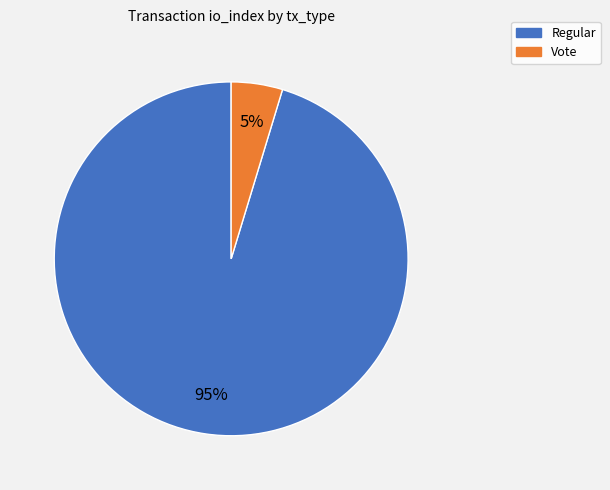

Is it true that Vote is 5% of the pie?

True